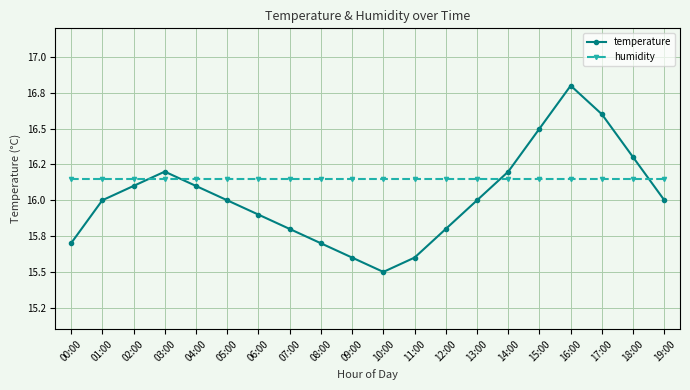

Does the chart have visible grid lines?

Yes